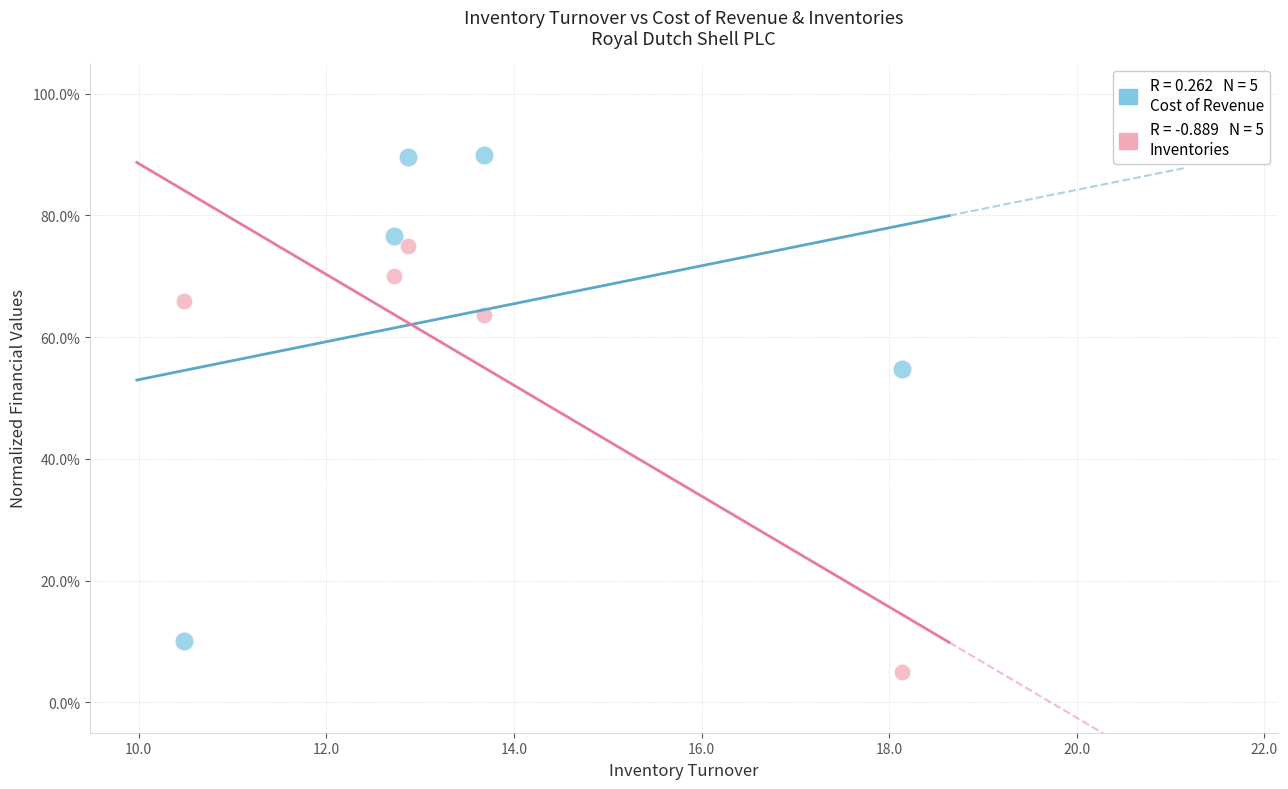

Across all series, what Y value is closest to 47?

54.7